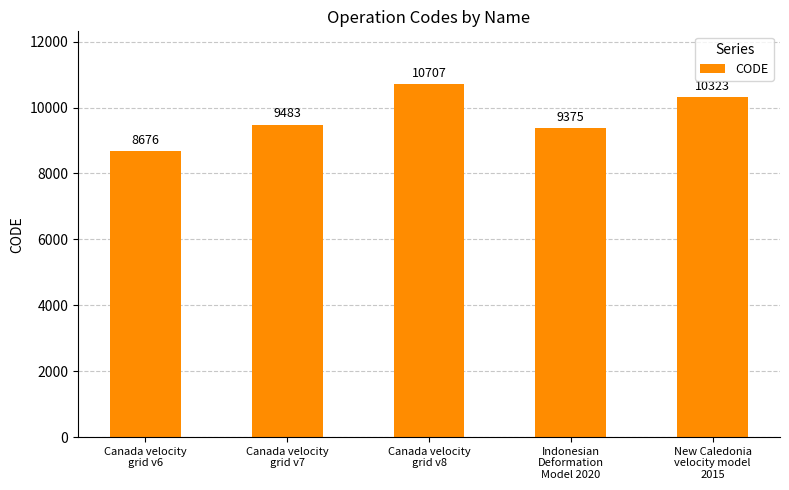

What is the value of the 3rd bar from the left?

10707